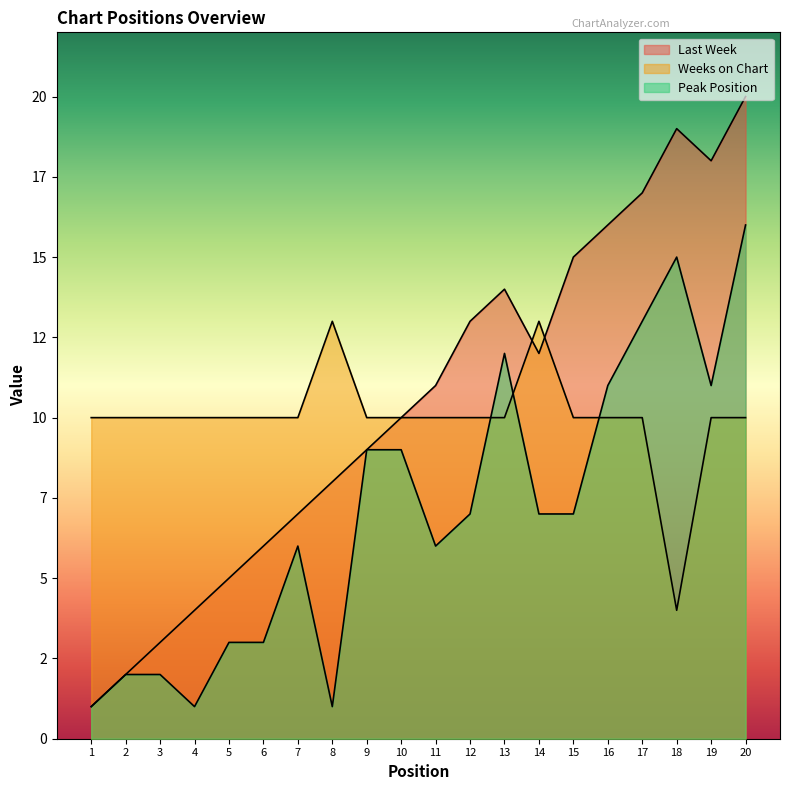

What are all the series names shown in the legend?

Last Week, Weeks on Chart, Peak Position